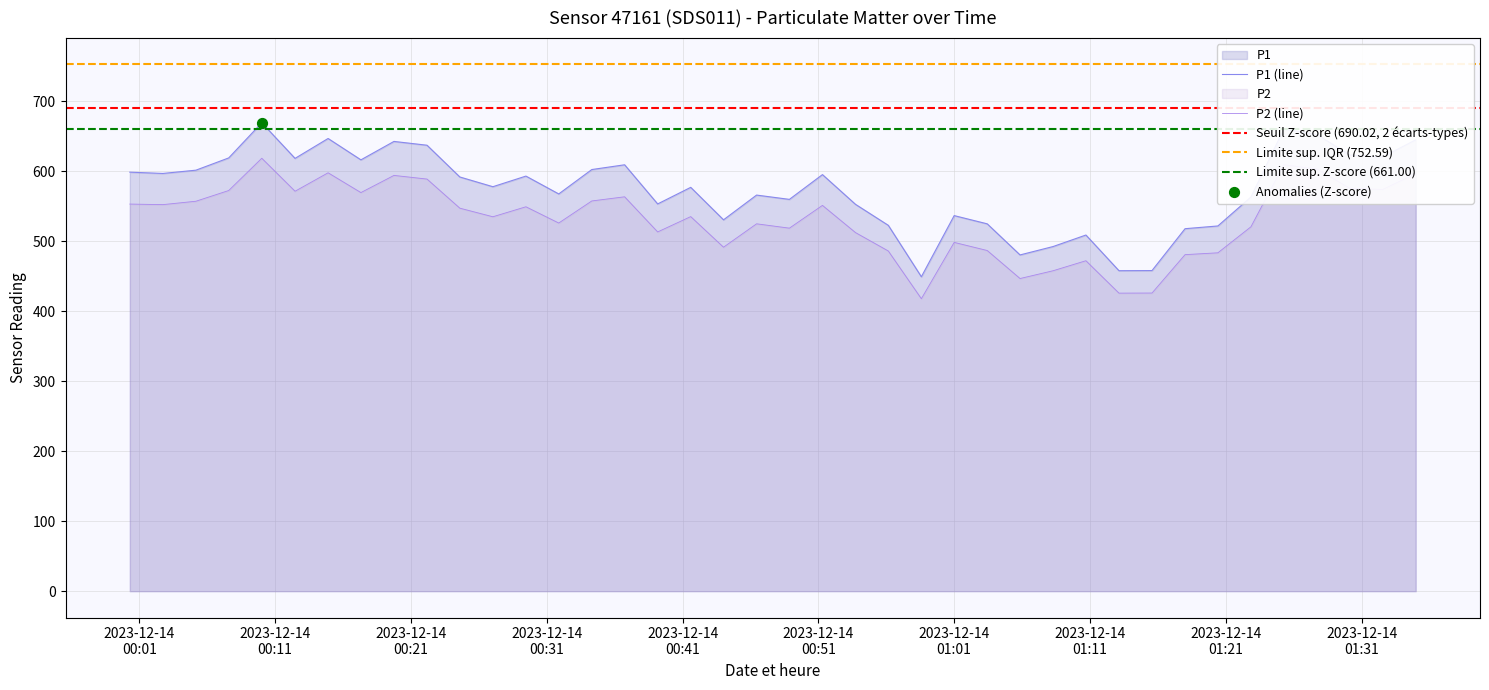

Which series has the widest spread of Y values?

P1